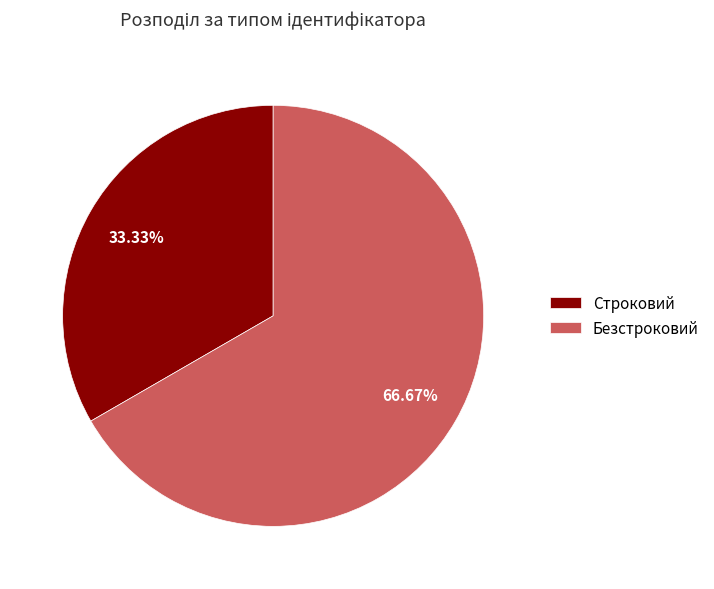

Approximately how many times larger is the value at Безстроковий compared to Строковий?

2.0